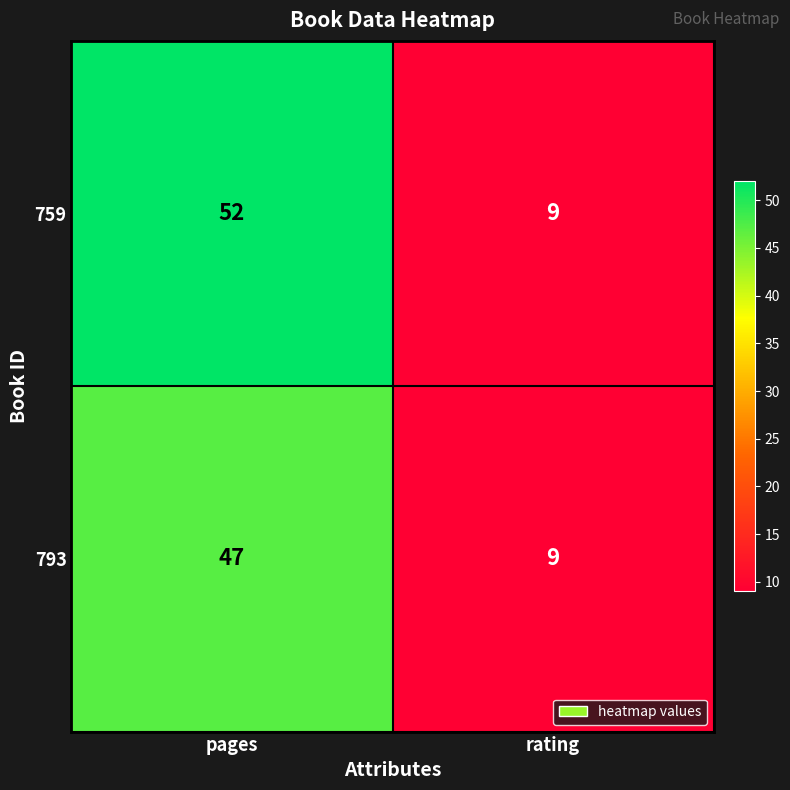

What is the average value of the 793 series?

28